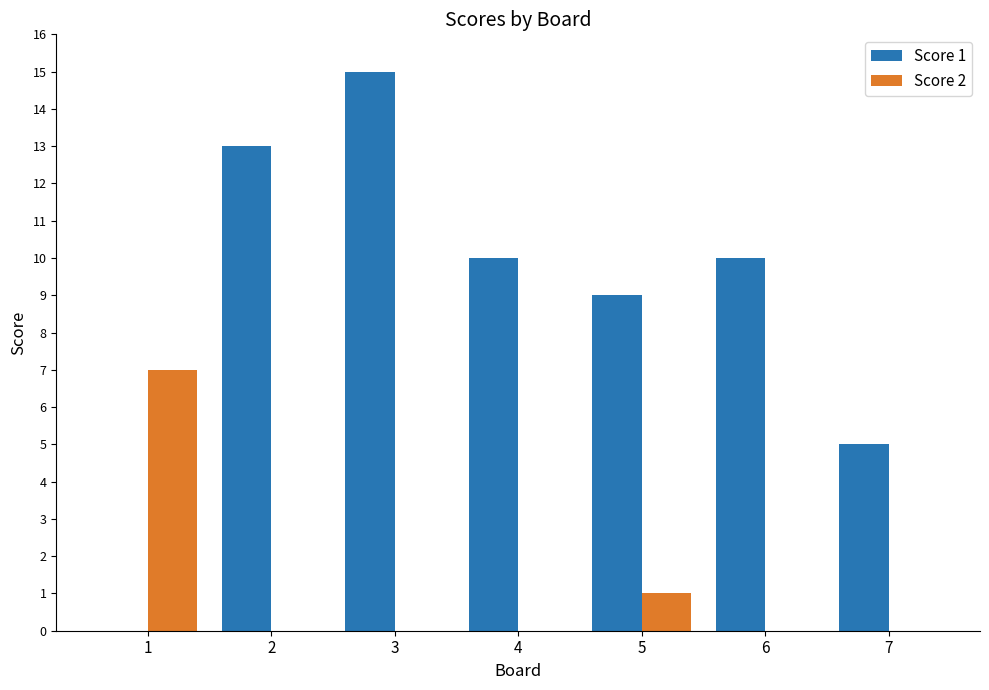

Reading left to right, extract all data points from this chart.

Score 1: 1=0	2=13	3=15	4=10	5=9	6=10	7=5
Score 2: 1=7	2=0	3=0	4=0	5=1	6=0	7=0